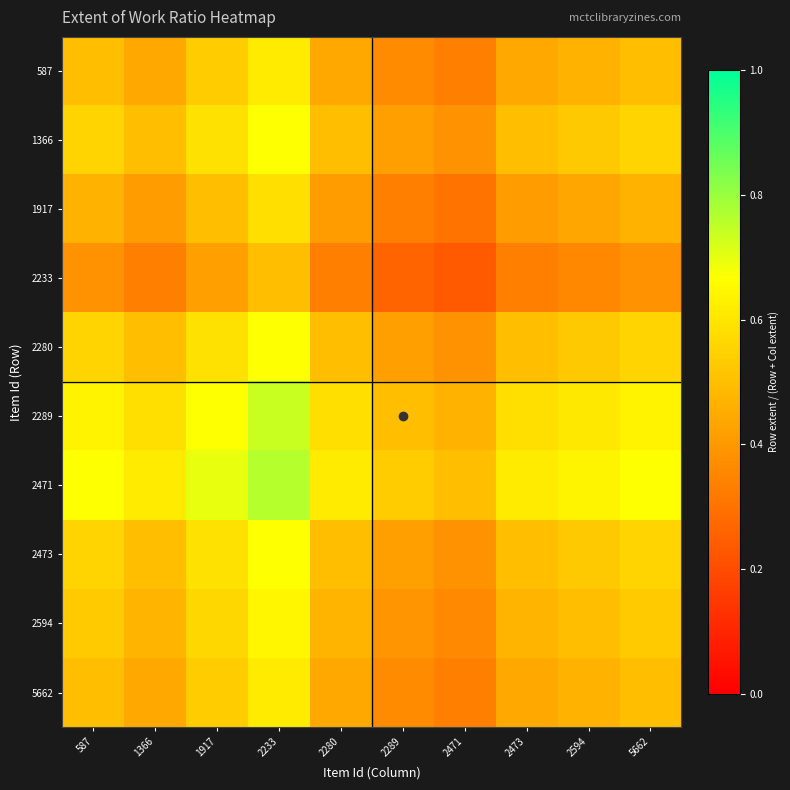

Reading right to left, transcribe all the data shown in this chart.

587: 5662=0.5	2594=0.5	2473=0.4	2471=0.3	2289=0.4	2280=0.4	2233=0.6	1917=0.5	1366=0.4	587=0.5
1366: 5662=0.6	2594=0.5	2473=0.5	2471=0.4	2289=0.4	2280=0.5	2233=0.7	1917=0.6	1366=0.5	587=0.6
1917: 5662=0.5	2594=0.4	2473=0.4	2471=0.3	2289=0.3	2280=0.4	2233=0.6	1917=0.5	1366=0.4	587=0.5
2233: 5662=0.4	2594=0.4	2473=0.3	2471=0.2	2289=0.3	2280=0.3	2233=0.5	1917=0.4	1366=0.3	587=0.4
2280: 5662=0.6	2594=0.5	2473=0.5	2471=0.4	2289=0.4	2280=0.5	2233=0.7	1917=0.6	1366=0.5	587=0.6
2289: 5662=0.6	2594=0.6	2473=0.6	2471=0.5	2289=0.5	2280=0.6	2233=0.7	1917=0.7	1366=0.6	587=0.6
2471: 5662=0.7	2594=0.6	2473=0.6	2471=0.5	2289=0.5	2280=0.6	2233=0.8	1917=0.7	1366=0.6	587=0.7
2473: 5662=0.6	2594=0.5	2473=0.5	2471=0.4	2289=0.4	2280=0.5	2233=0.7	1917=0.6	1366=0.5	587=0.6
2594: 5662=0.5	2594=0.5	2473=0.5	2471=0.4	2289=0.4	2280=0.5	2233=0.6	1917=0.6	1366=0.5	587=0.5
5662: 5662=0.5	2594=0.5	2473=0.4	2471=0.3	2289=0.4	2280=0.4	2233=0.6	1917=0.5	1366=0.4	587=0.5